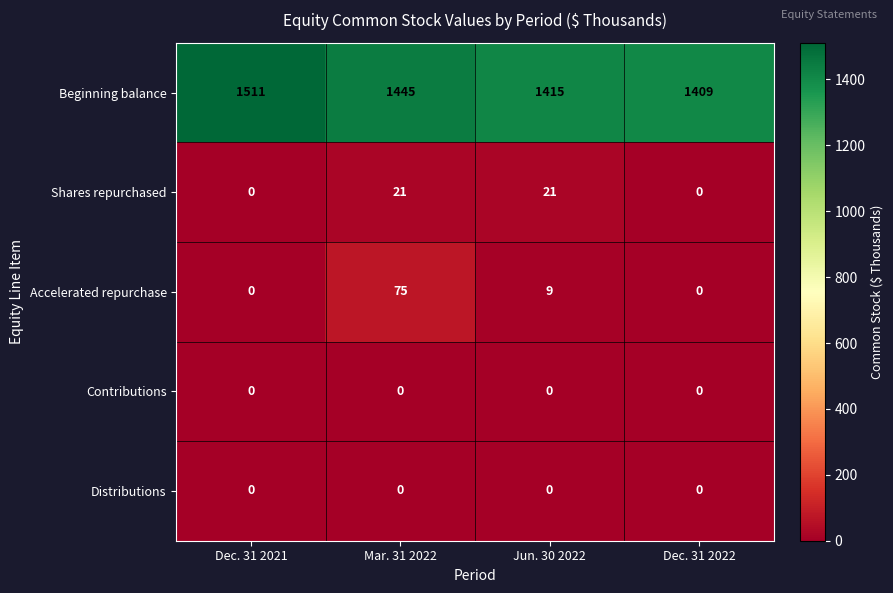

Which series has the widest spread of values?

Beginning balance